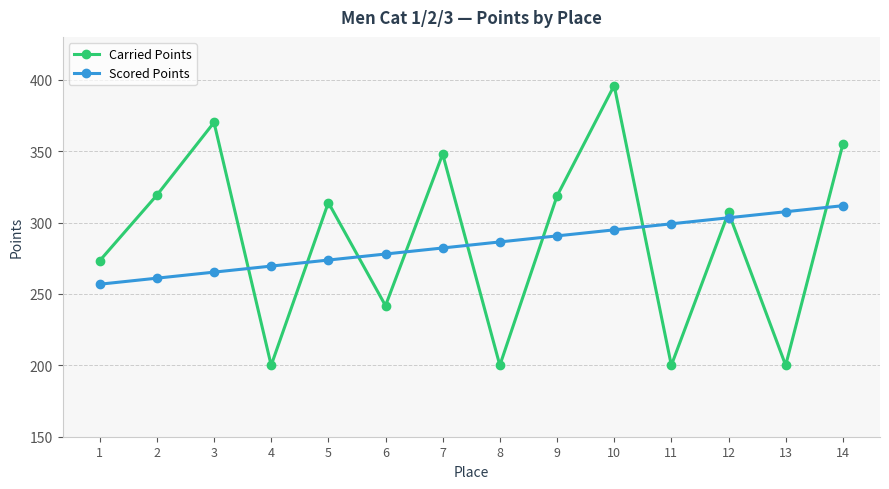

Between 5 and 11, which series saw the biggest shift?

Carried Points